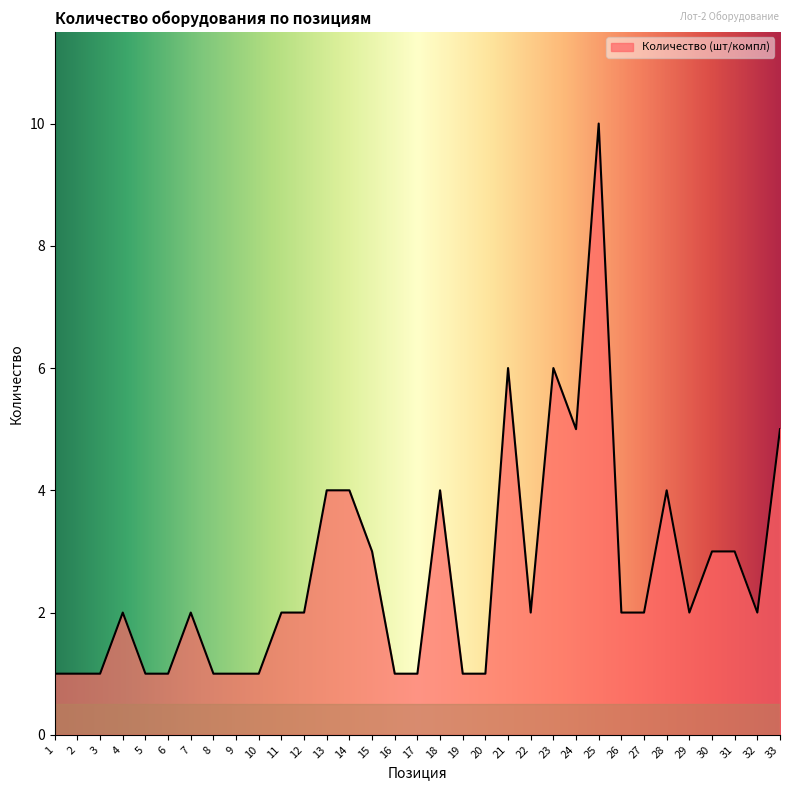

What is the greatest value displayed?

10